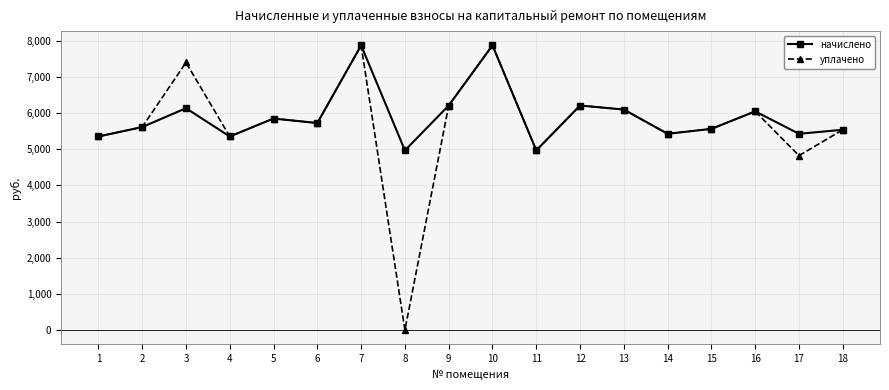

What is the lowest value of the начислено series?

4968.0